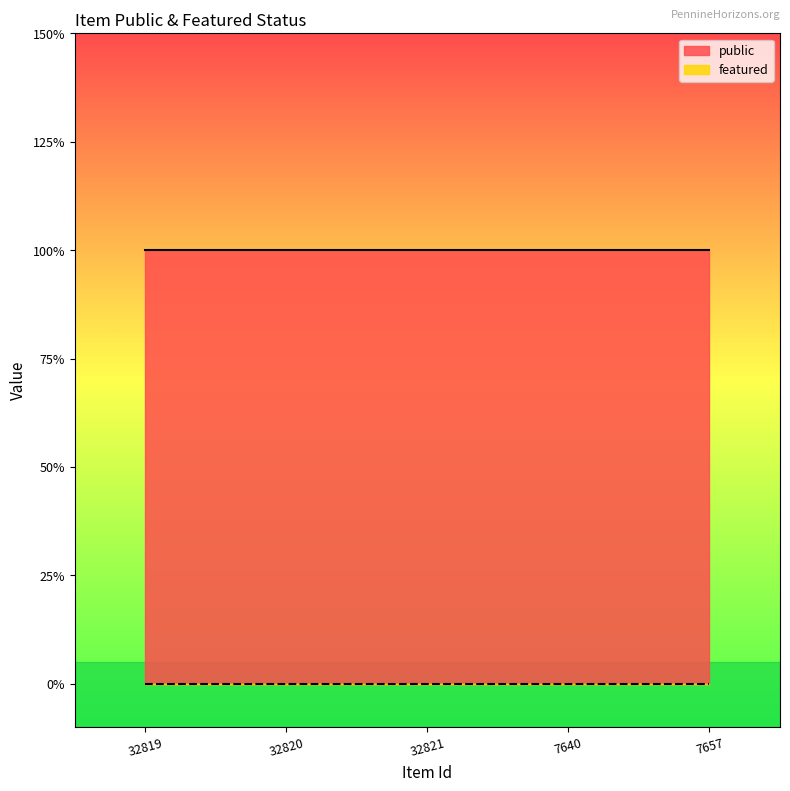

How many lines are shown in the chart?

2